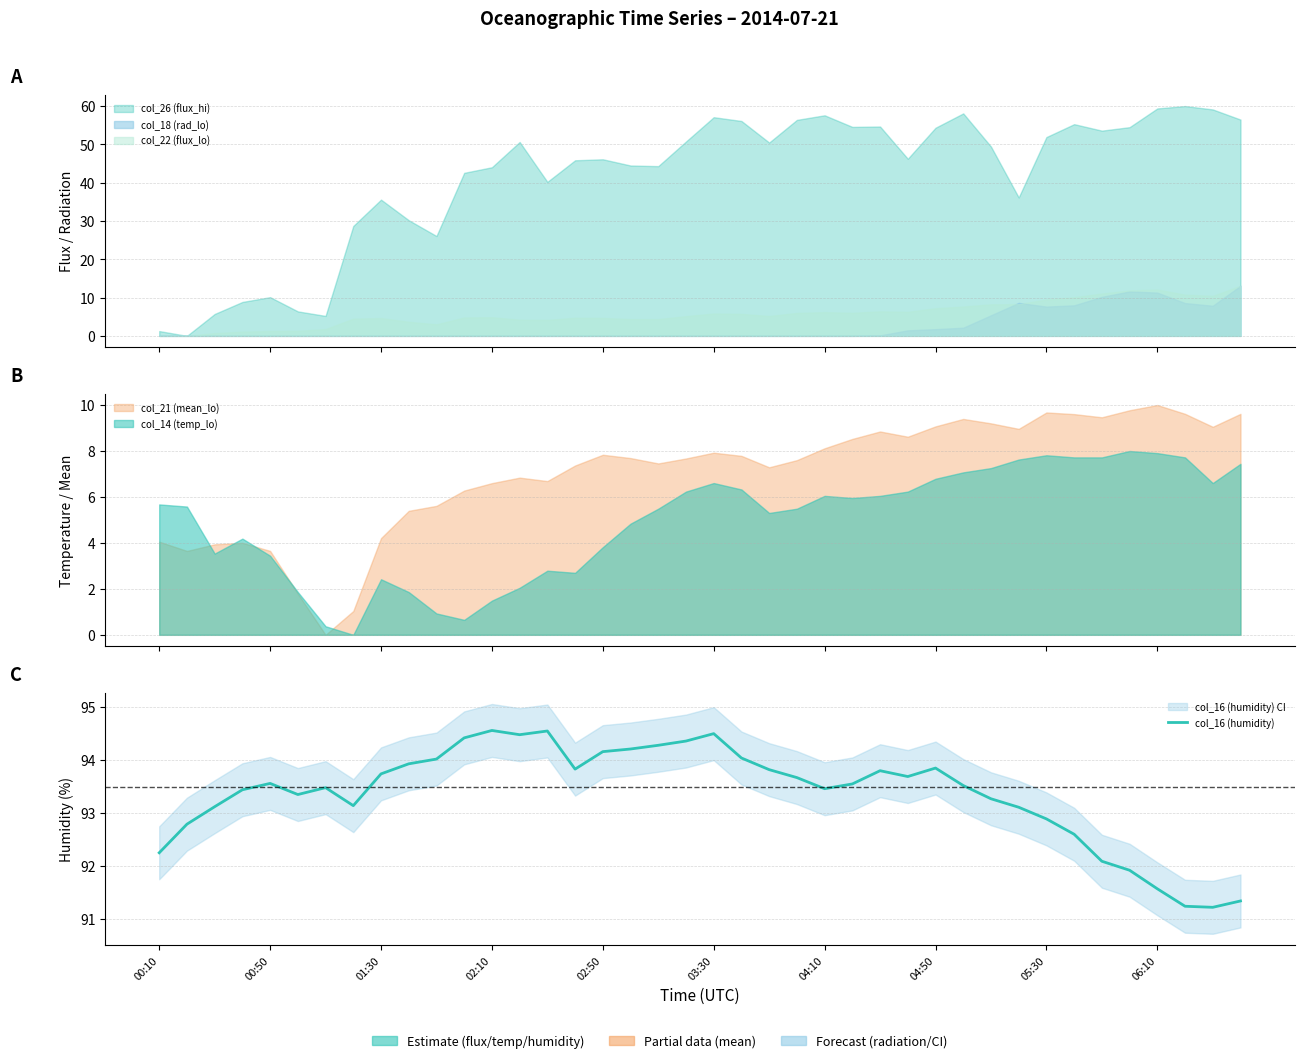

What is the value of the 13th point from the left?

94.6